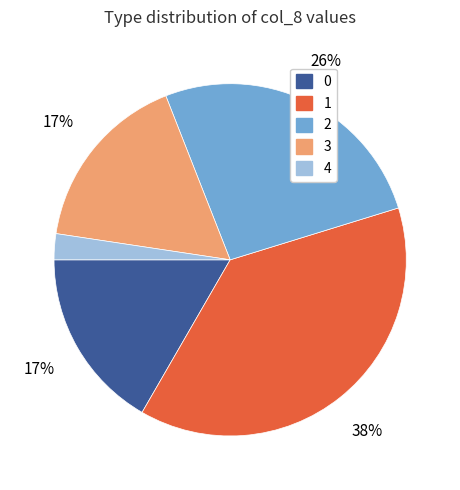

Which category has the smallest portion of the pie?

4